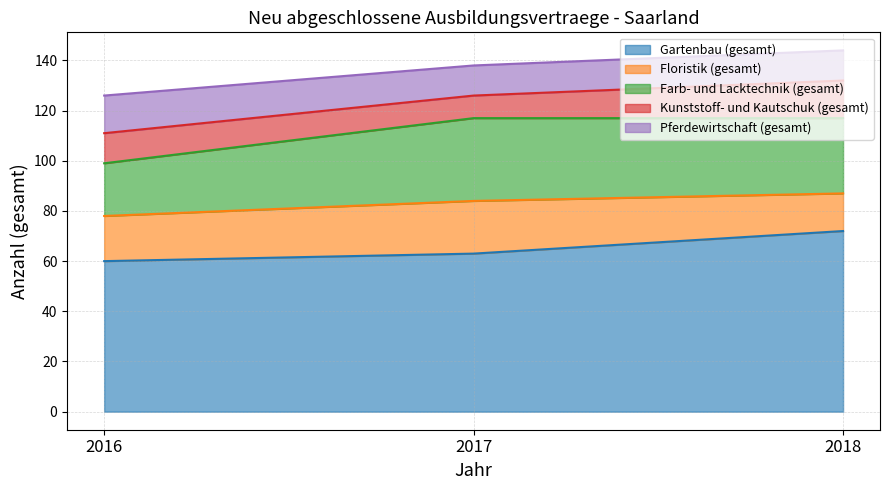

Is the value of Floristik (gesamt) at 2016 greater than the value of Kunststoff- und Kautschuk (gesamt) at 2016?

Yes